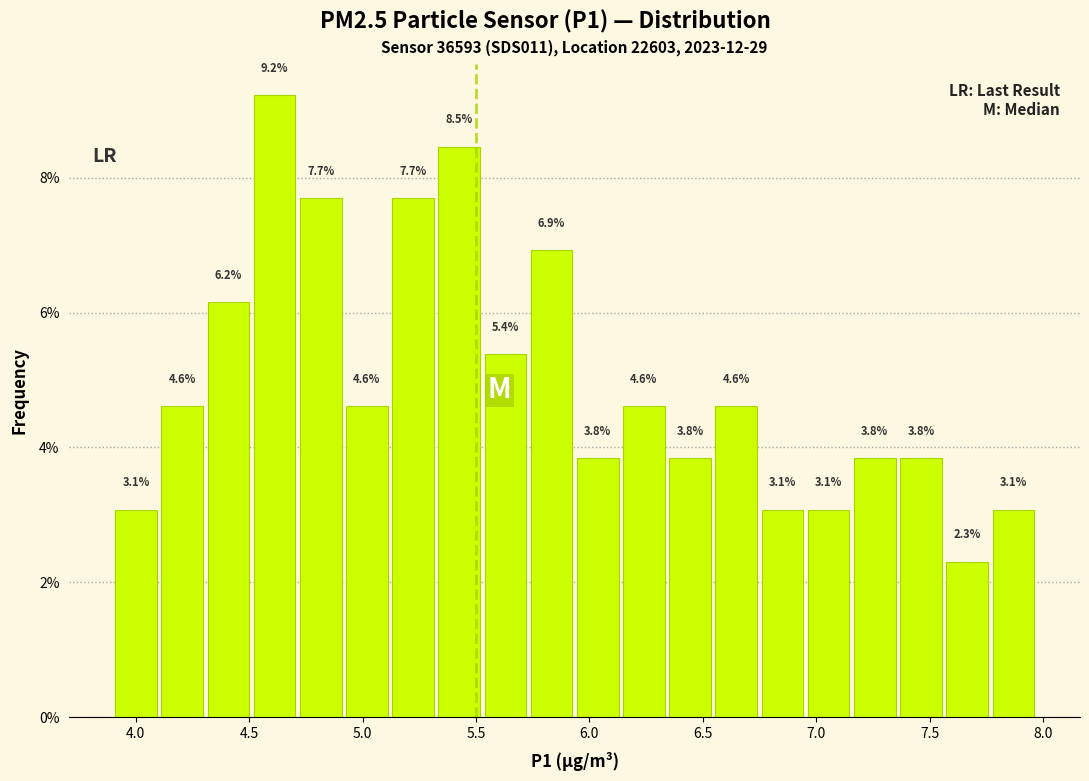

Reading left to right, list every bar in this chart as the range it spans on the x-axis followed by its height. The bar edges are not printed on the chart, so give them approximately, as read against the axis.

3.90 to 4.10: 3.1
4.10 to 4.30: 4.6
4.30 to 4.50: 6.2
4.50 to 4.70: 9.2
4.70 to 4.90: 7.7
4.90 to 5.10: 4.6
5.10 to 5.30: 7.7
5.30 to 5.55: 8.5
5.55 to 5.75: 5.4
5.75 to 5.95: 6.9
5.95 to 6.15: 3.8
6.15 to 6.35: 4.6
6.35 to 6.55: 3.8
6.55 to 6.75: 4.6
6.75 to 6.95: 3.1
6.95 to 7.15: 3.1
7.15 to 7.35: 3.8
7.35 to 7.55: 3.8
7.55 to 7.75: 2.3
7.75 to 7.95: 3.1